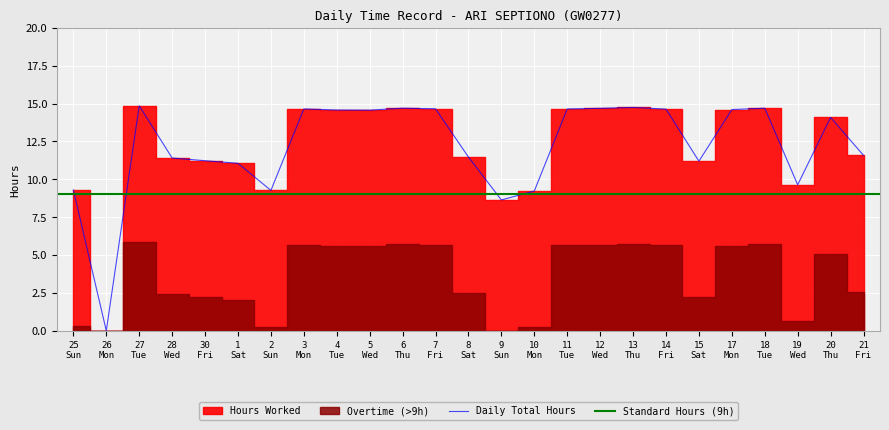

The chart shows a value of 7.5 at 11 Tue. True or false?

False